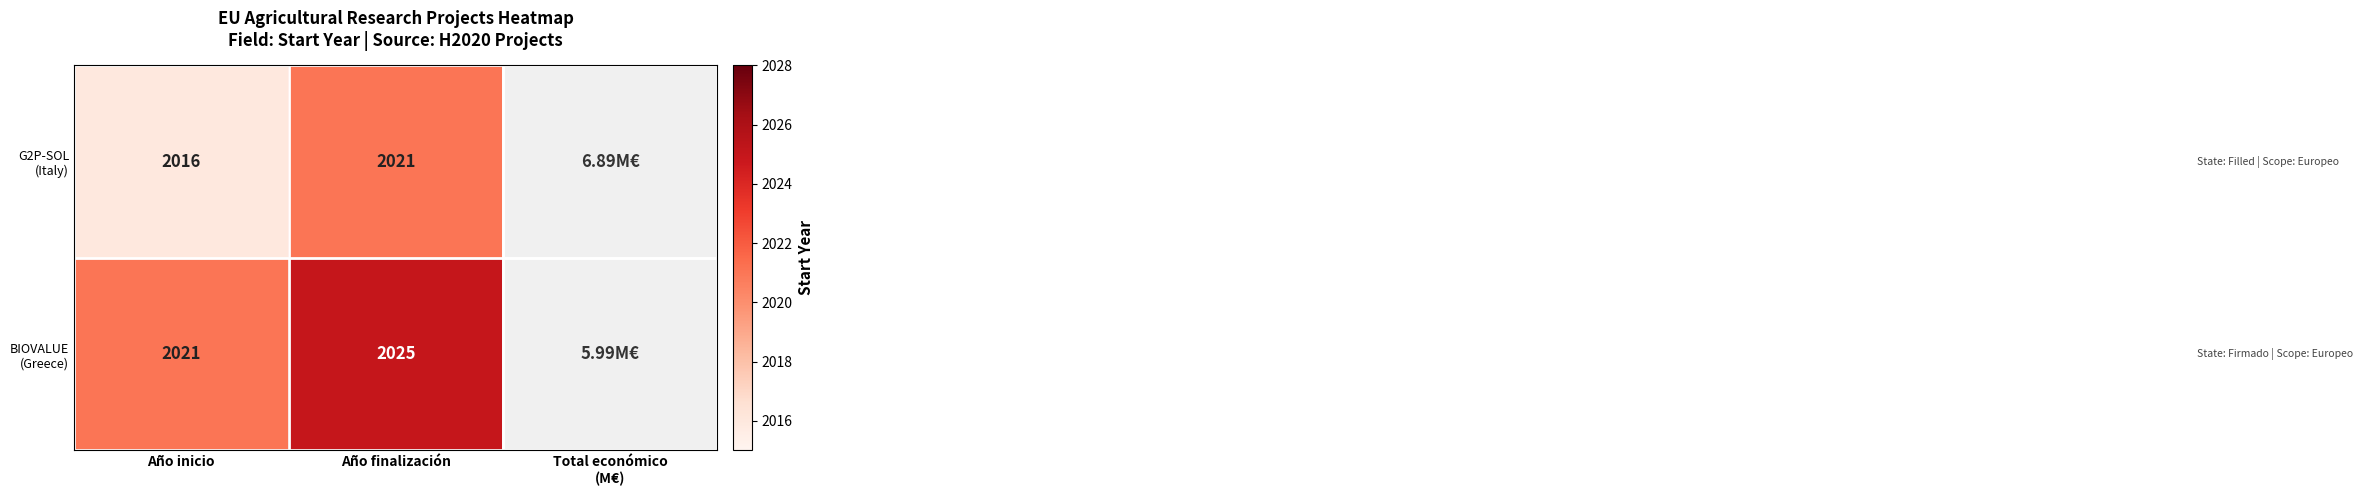

At which category is the sum across all series the highest?

Año finalización